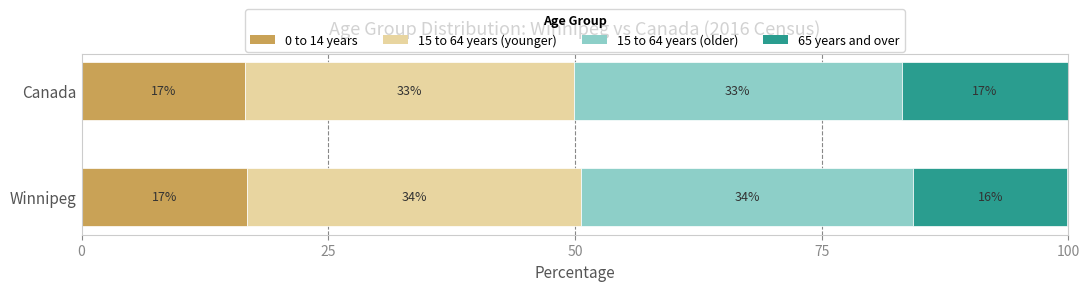

How many 15 to 64 years (younger) values are between 33 and 34?

2